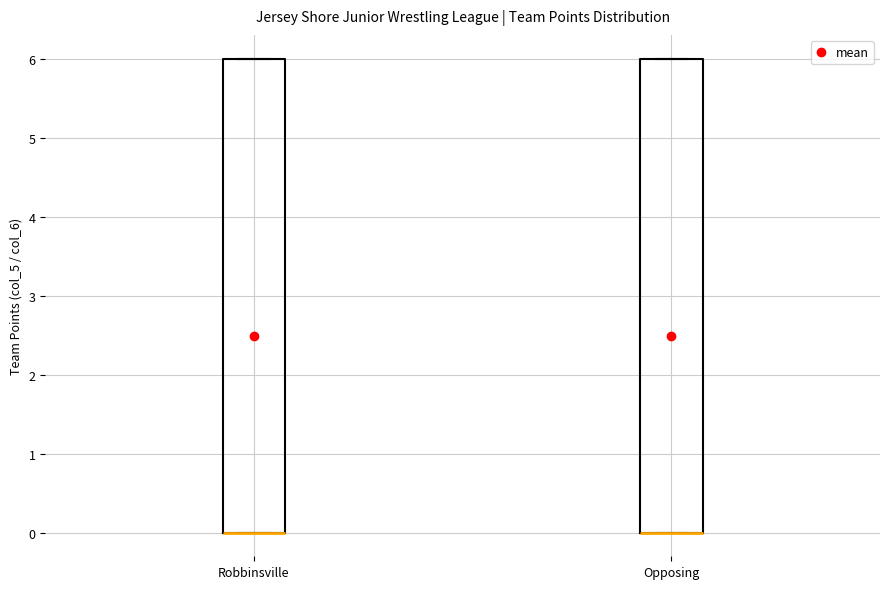

Reading left to right, transcribe this box plot: for each box, give where its median line is, the range the box spans, and where its two whiskers end, as read against the y-axis. The values are not printed on the chart, so give them approximately, as read against the axis.

Robbinsville: median 0 (drawn on the box's lower edge), box 0 to 6, whiskers 0 to 6
Opposing: median 0 (drawn on the box's lower edge), box 0 to 6, whiskers 0 to 6